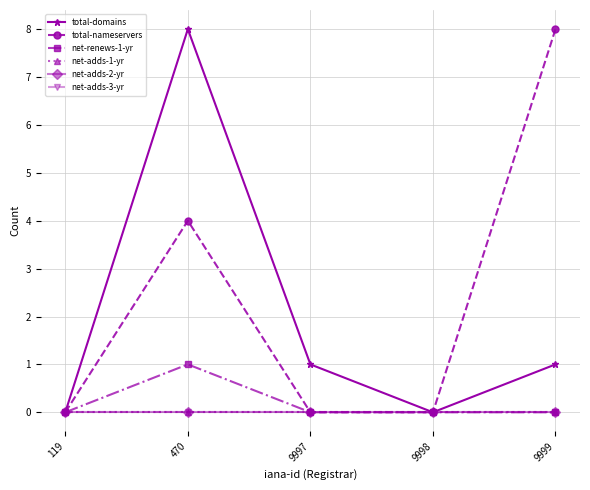

Which category has the lowest value in the net-adds-3-yr series?

119